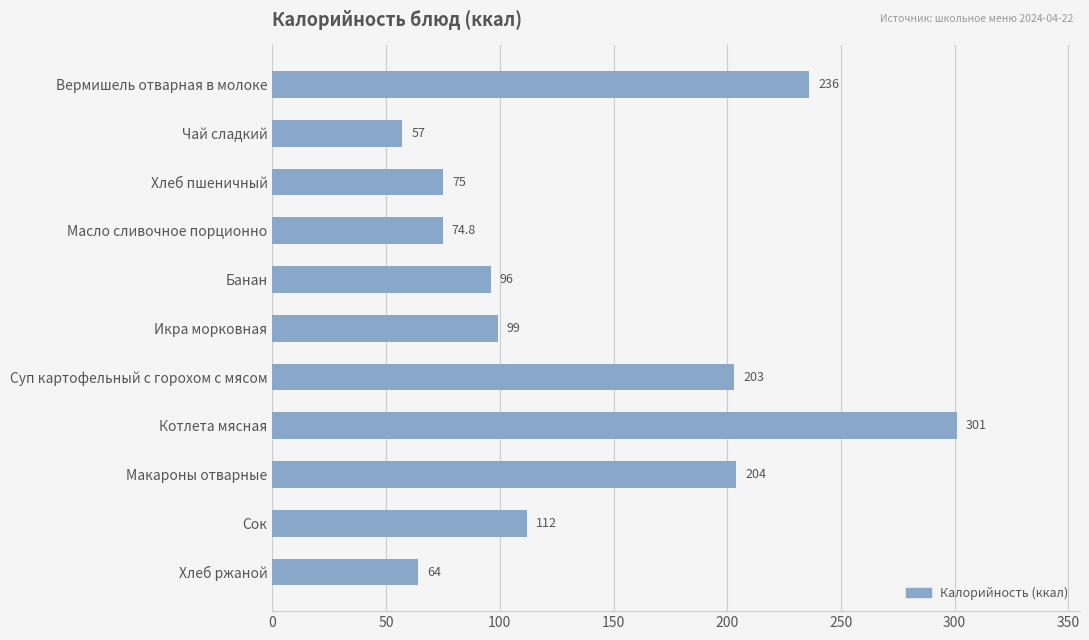

Approximately how many times larger is the value at Икра морковная compared to Котлета мясная?

0.3